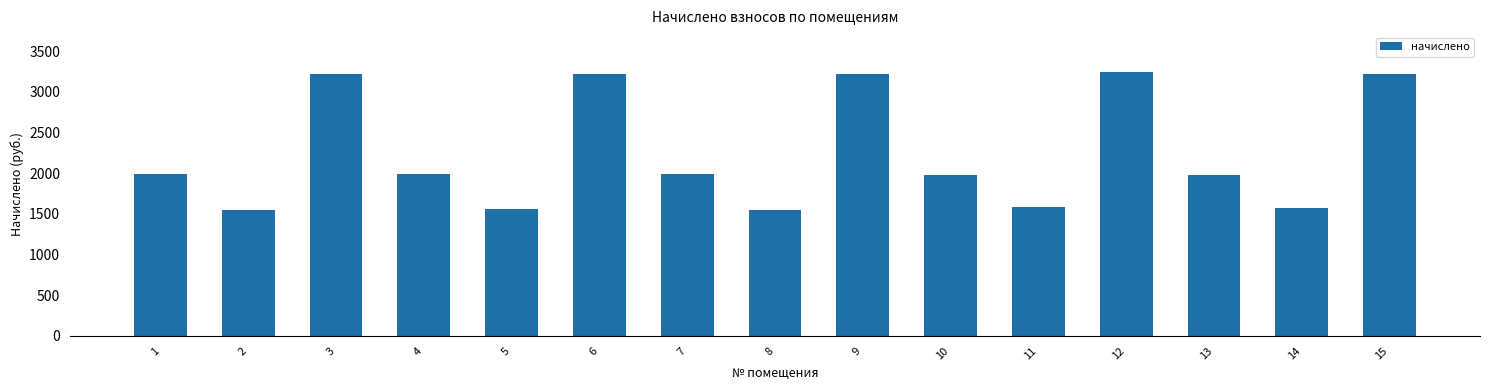

What is the sum of all values?

33886.1